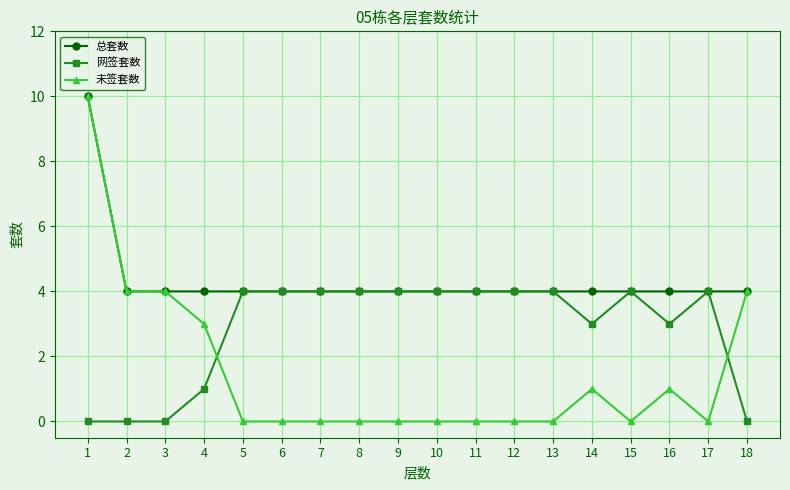

What is the difference between the second highest and second lowest values in the 网签套数 series?

4